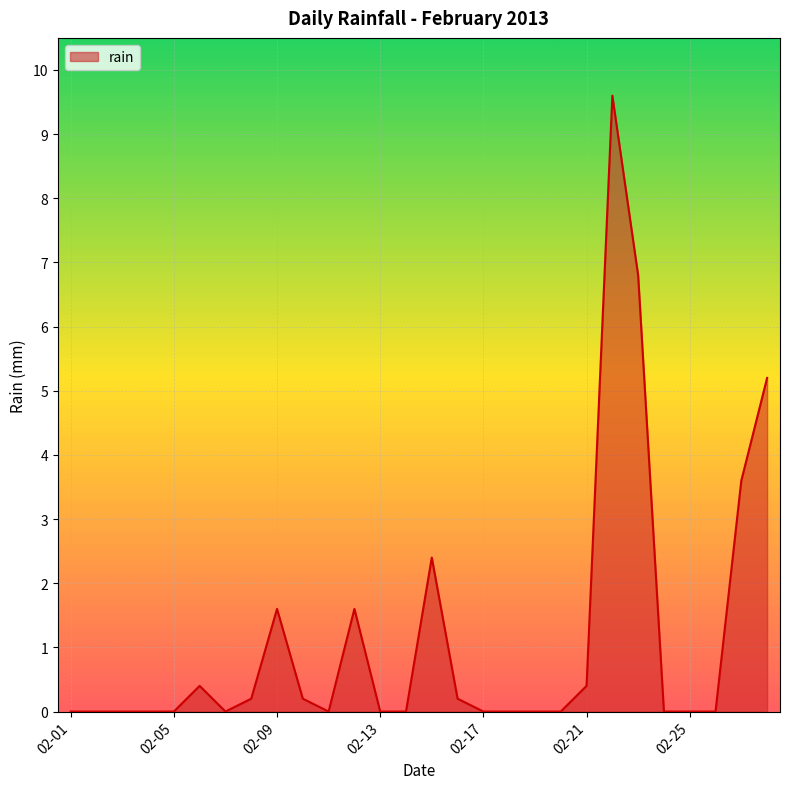

Count the number of categories in the chart.

28